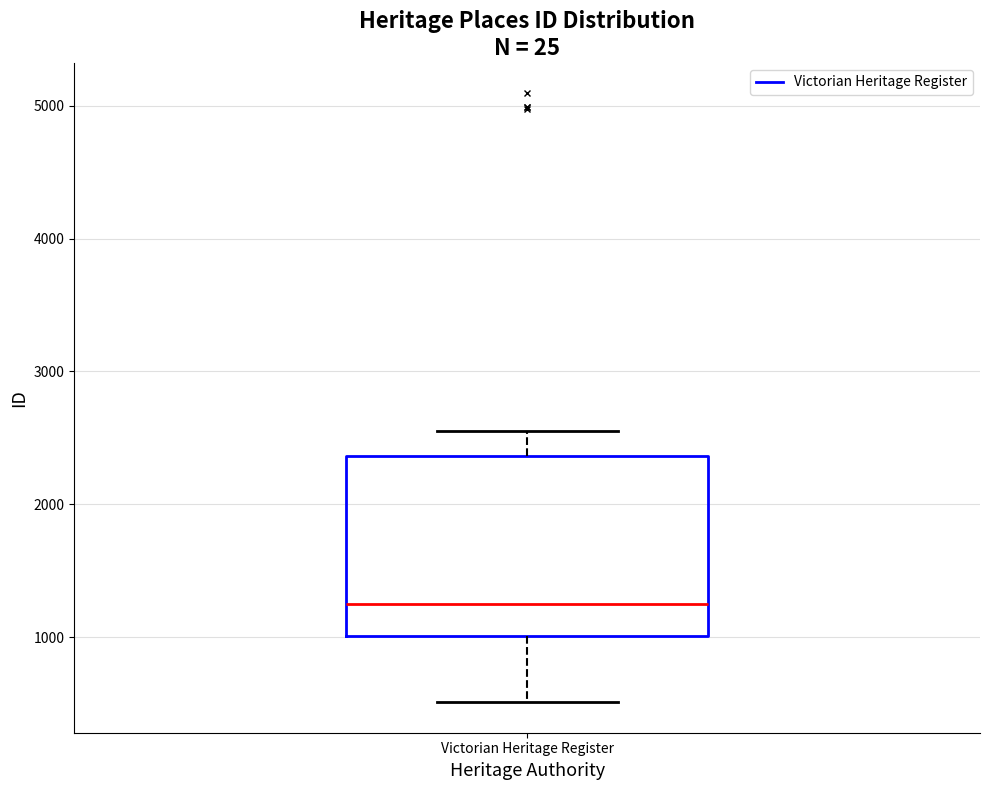

Read this box plot against the y-axis: the position of the median line, the range covered by the box, and the ends of both whiskers. The values are not printed on the chart, so give them approximately, as read against the axis.

median 1300, box 1000 to 2400, whiskers 500 to 2600